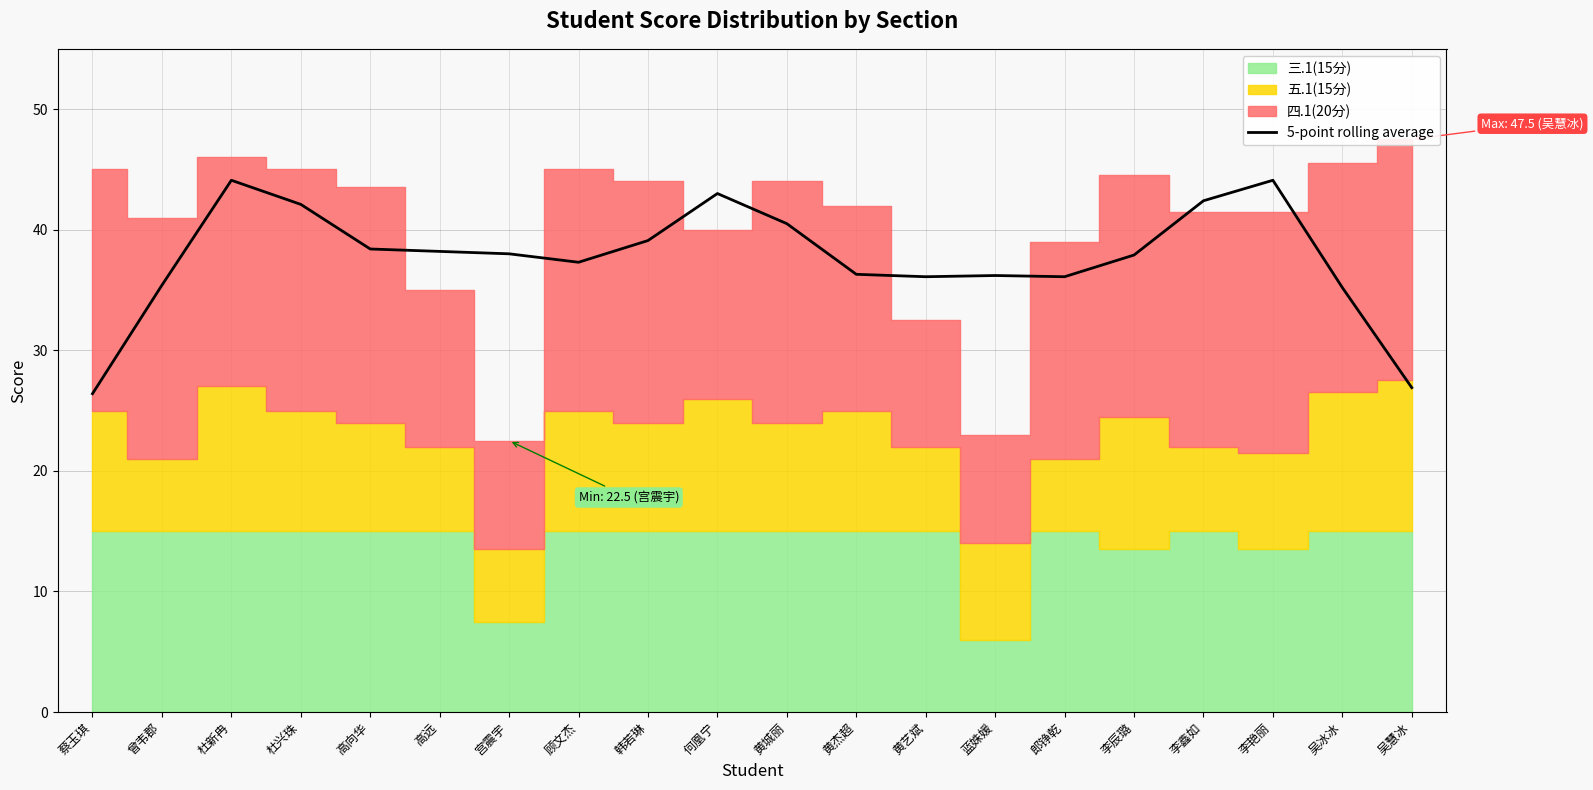

What is the approximate value at 李艳丽?

44.1